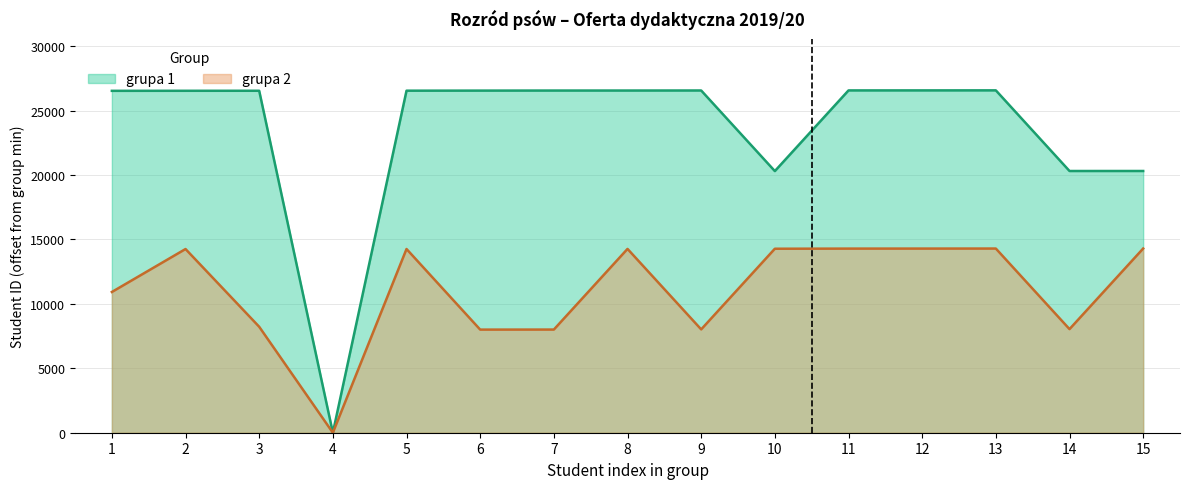

How many categories are shown in the chart?

15